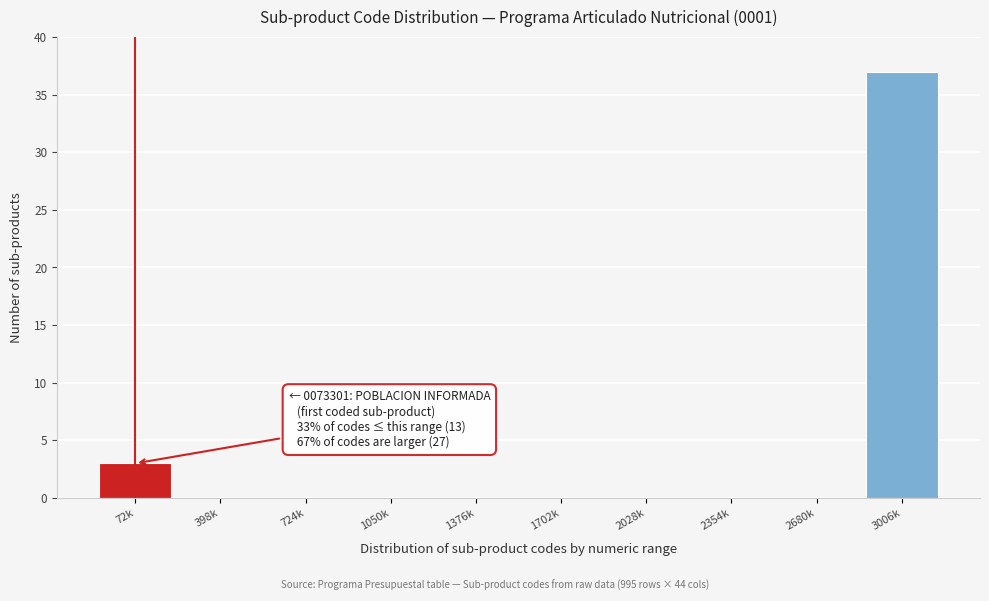

Reading left to right, extract all data points from this chart.

72k=3	398k=0	724k=0	1050k=0	1376k=0	1702k=0	2028k=0	2354k=0	2680k=0	3006k=37